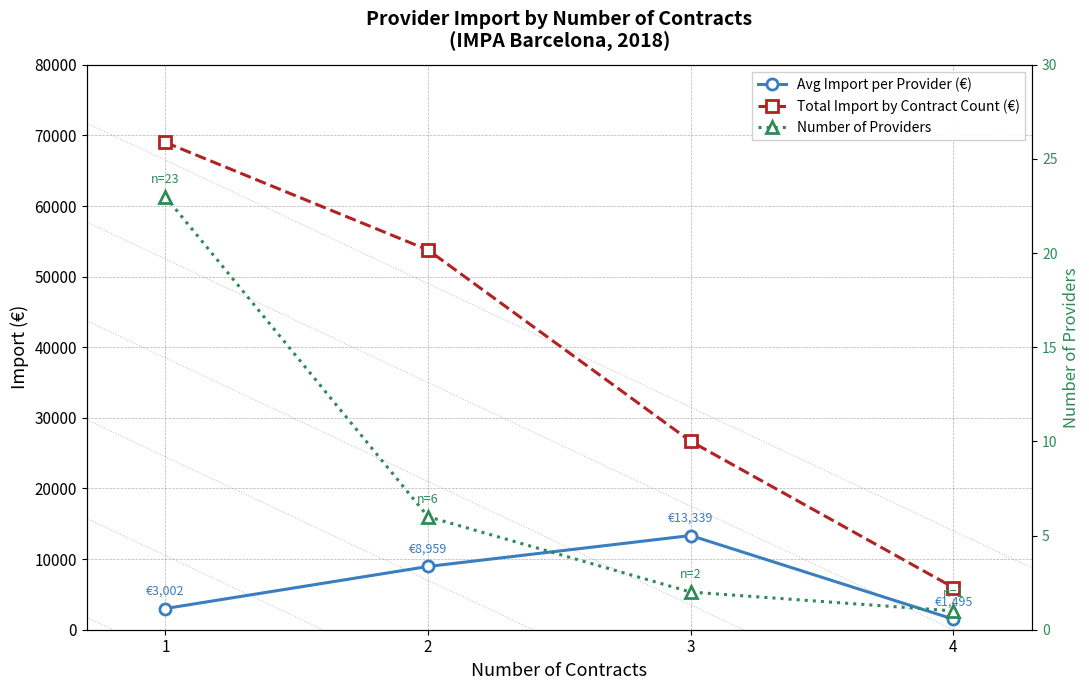

True or false: Avg Import per Provider (€) and Total Import by Contract Count (€) intersect in this chart.

False